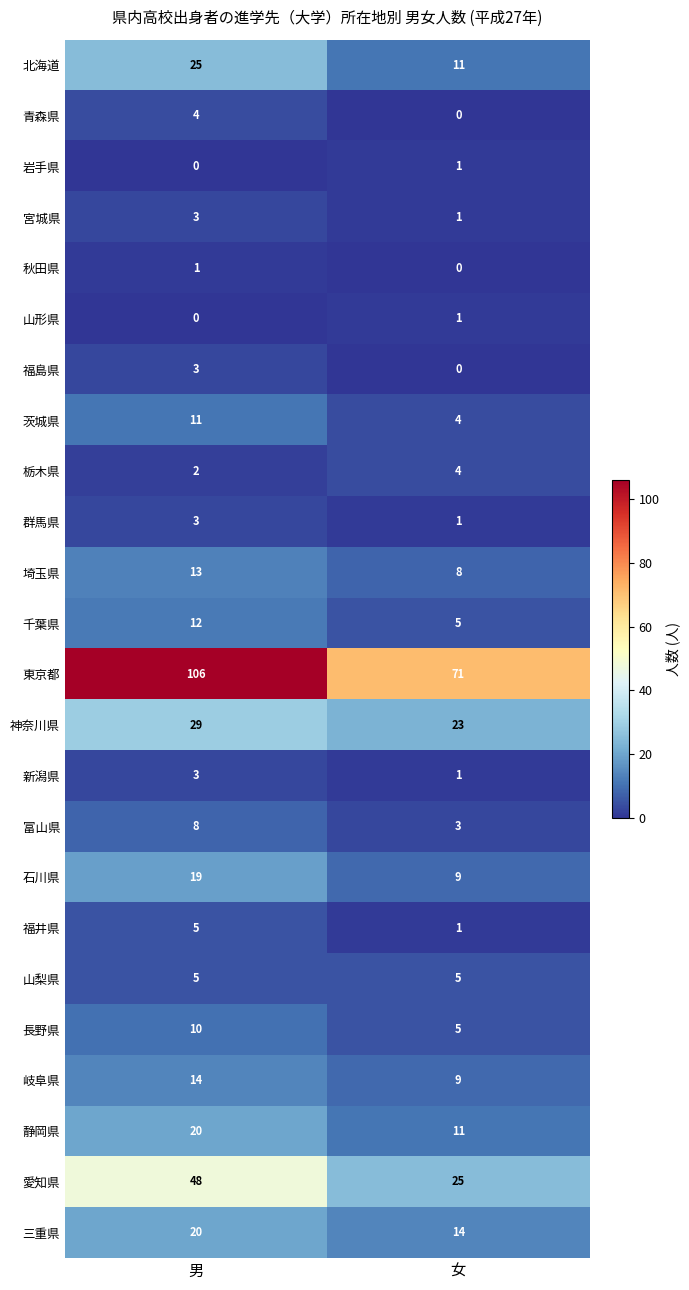

The value of 愛知県 at 男 is 48. True or false?

True